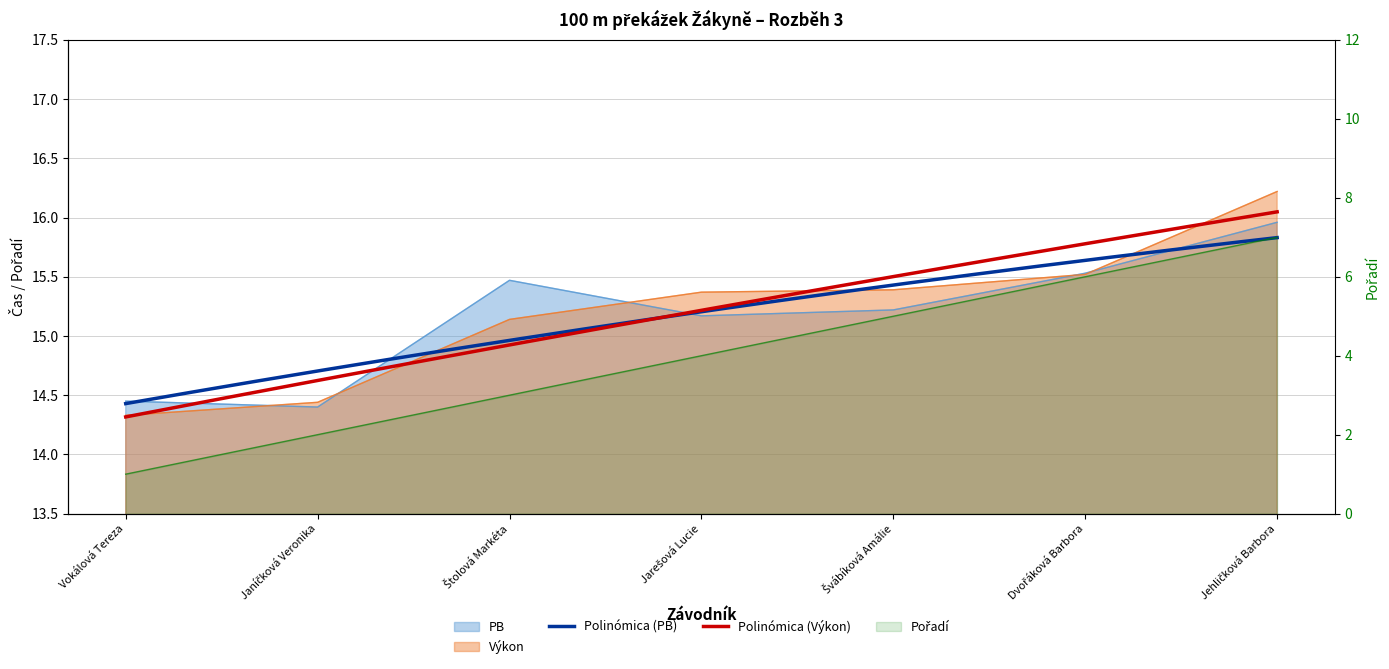

Read the Výkon value at Janíčková Veronika.

14.4